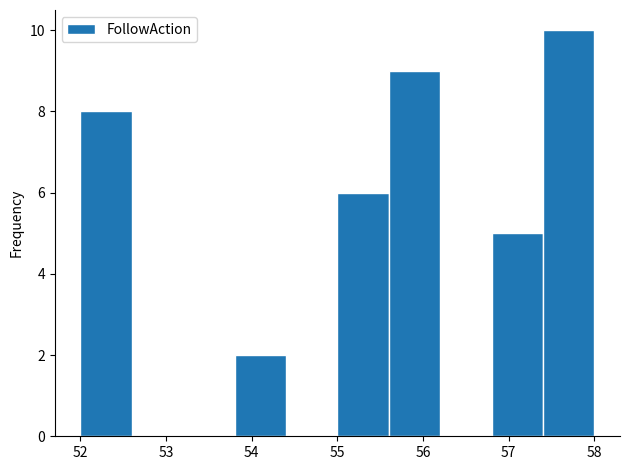

How tall is the bar that spans 53.8 to 54.4 on the x-axis? The values are not printed on the chart, so give them approximately, as read against the axis.

2